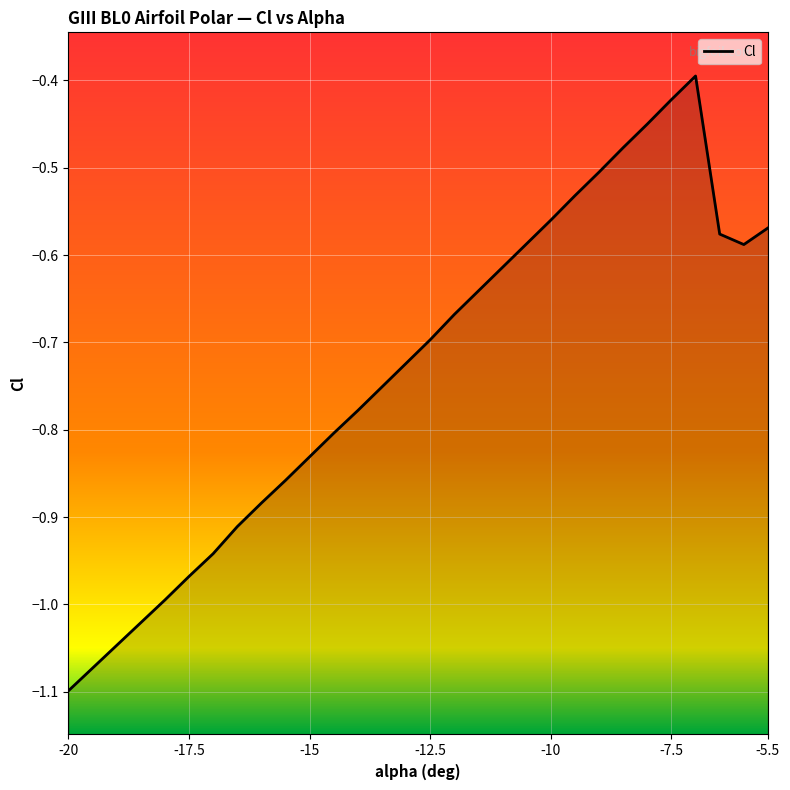

What is the label of the 21st point from the left?

-10